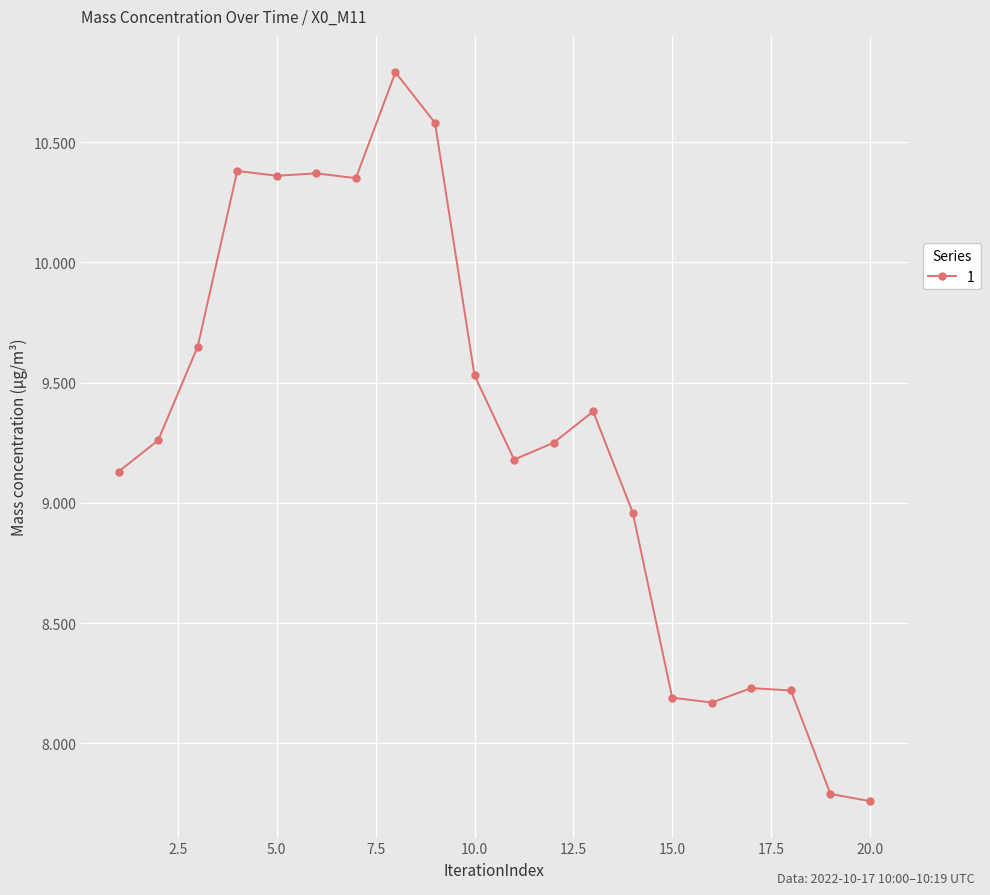

What is the difference between the maximum and minimum values?

3.0